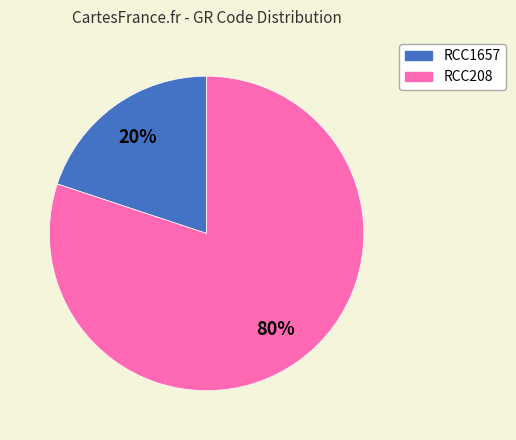

Does any single category account for the majority?

Yes